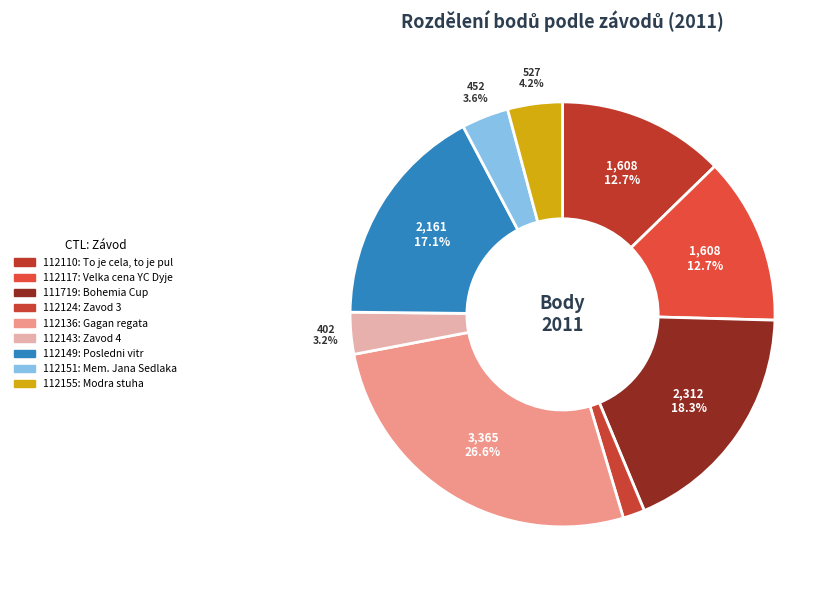

What is the change in value from 112110 to 111719?

+704